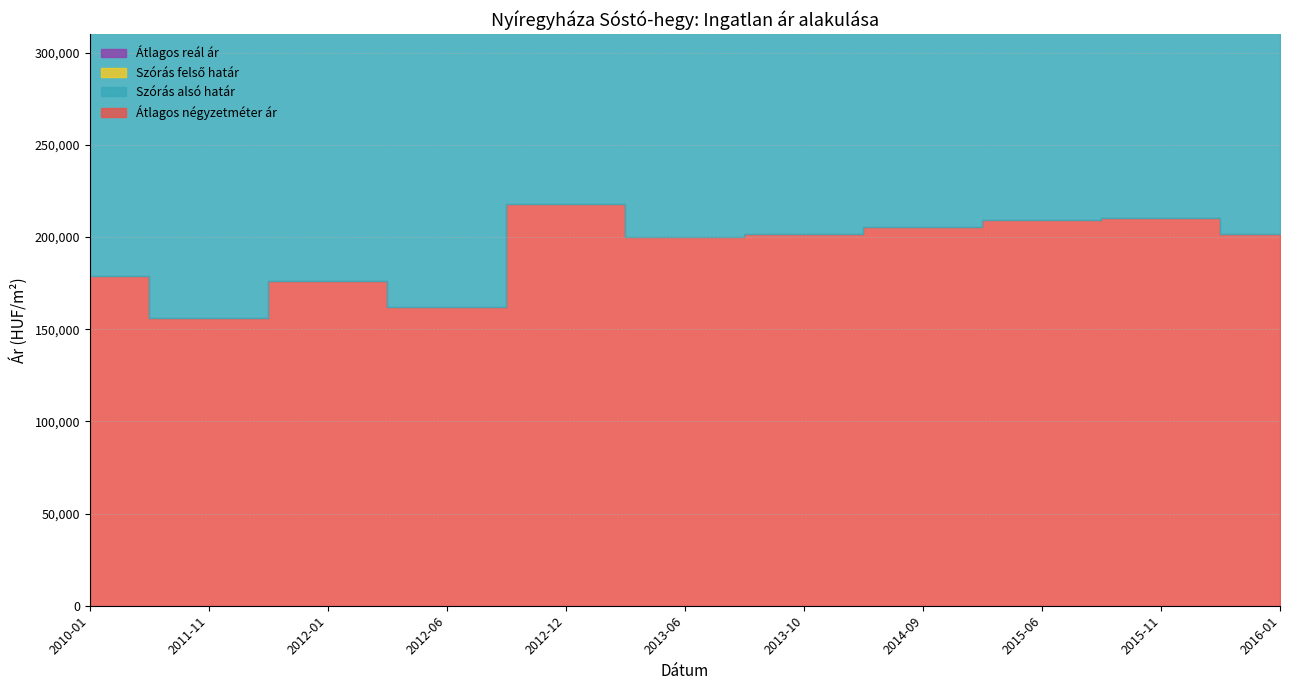

What are all the series names shown in the legend?

Átlagos négyzetméter ár, Szórás alsó határ, Szórás felső határ, Átlagos reál ár